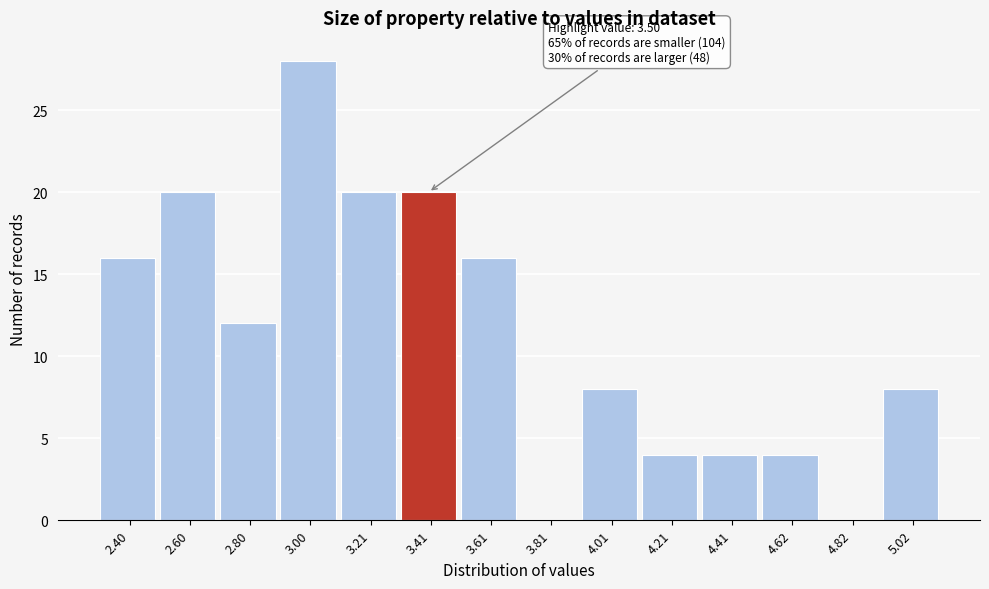

Reading right to left, list all the values displayed in this chart.

5.02=8	4.82=0	4.62=4	4.41=4	4.21=4	4.01=8	3.81=0	3.61=16	3.41=20	3.21=20	3.00=28	2.80=12	2.60=20	2.40=16